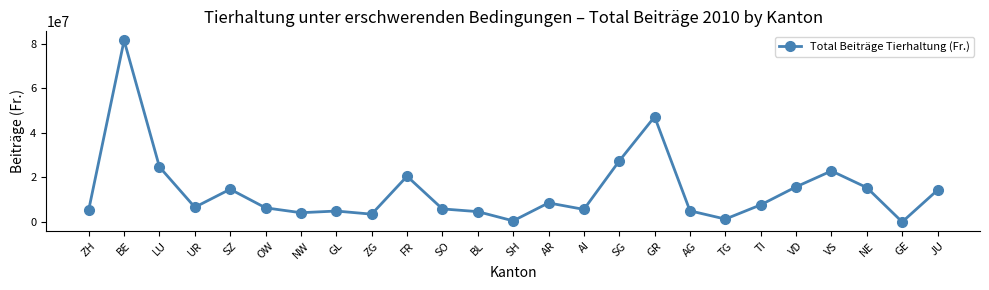

Does the chart display data point markers on the line(s)?

Yes